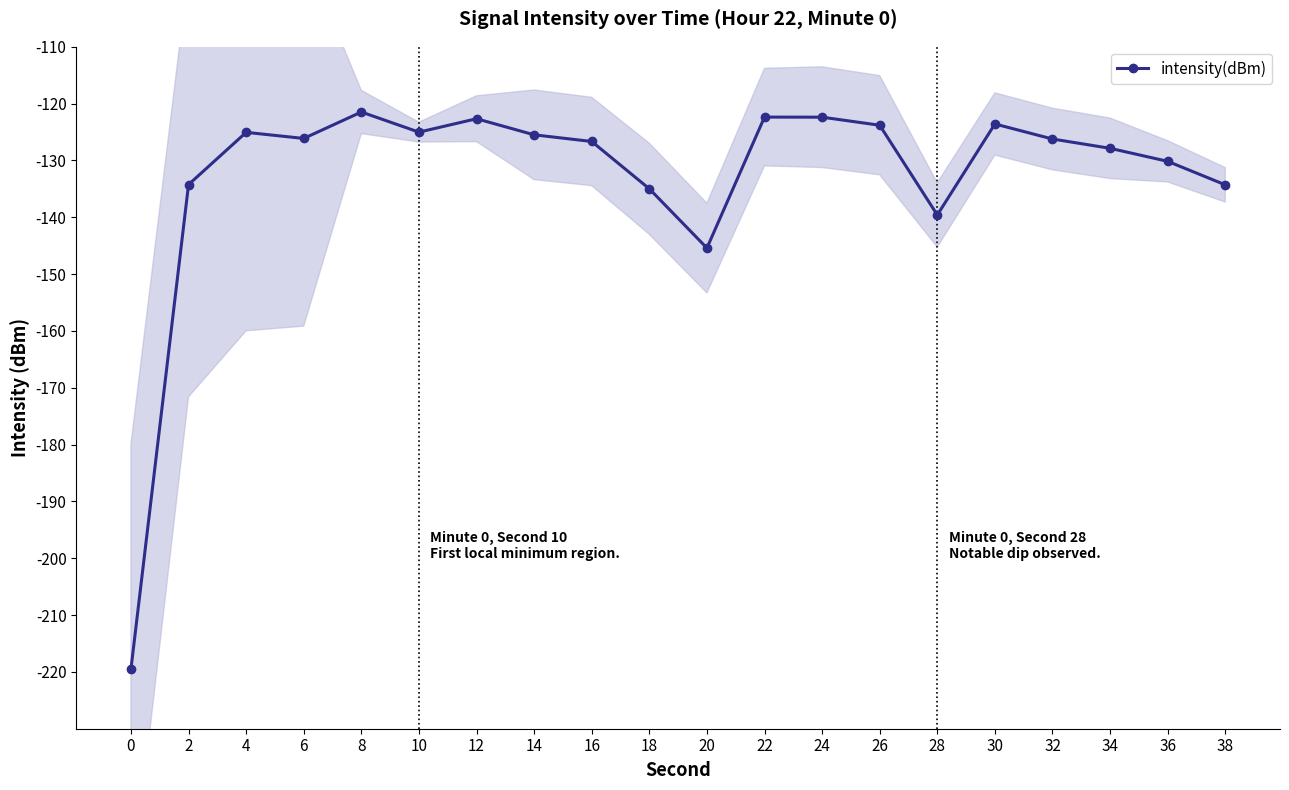

Rank the categories by value from lowest to highest.

0, 20, 28, 18, 38, 2, 36, 34, 16, 32, 6, 14, 4, 10, 26, 30, 12, 24, 22, 8